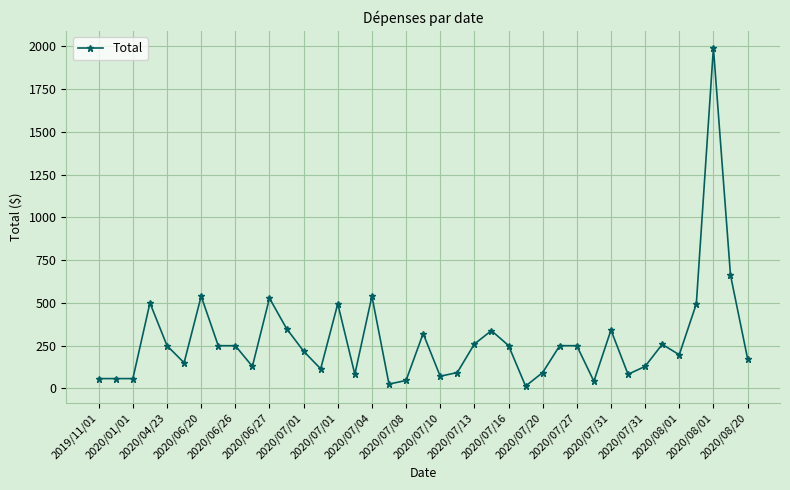

How many data points does each series have?

39